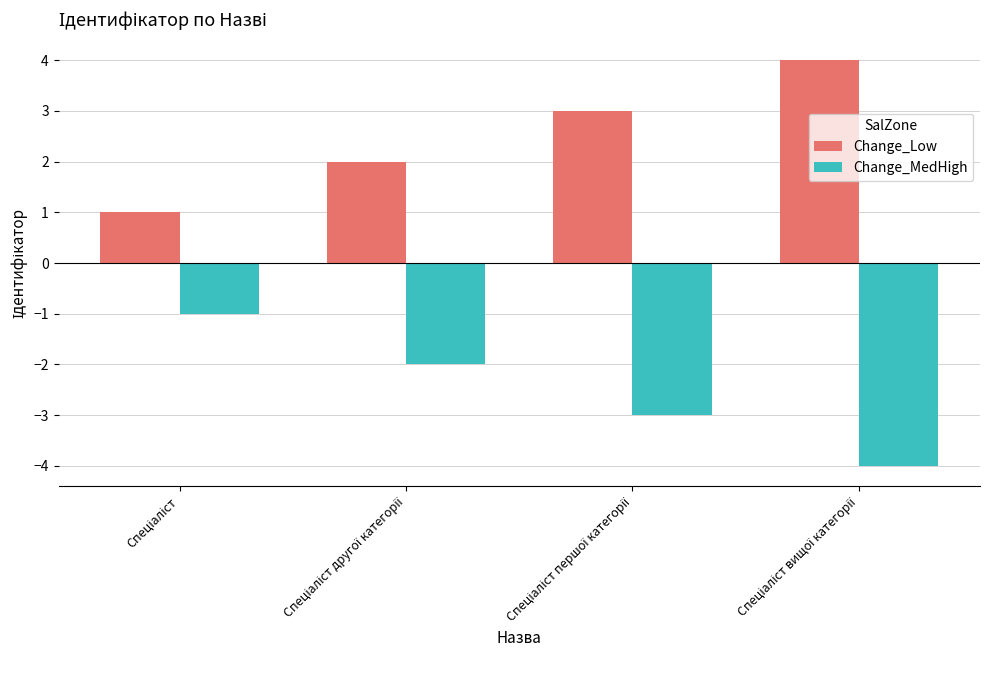

Which series has the largest total across all categories?

Change_Low